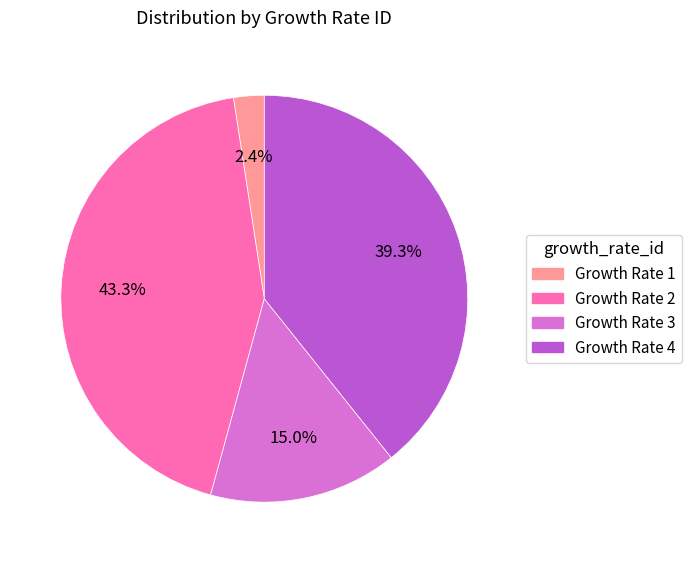

To the nearest percent, what is the difference between the largest and smallest slice percentages?

41%